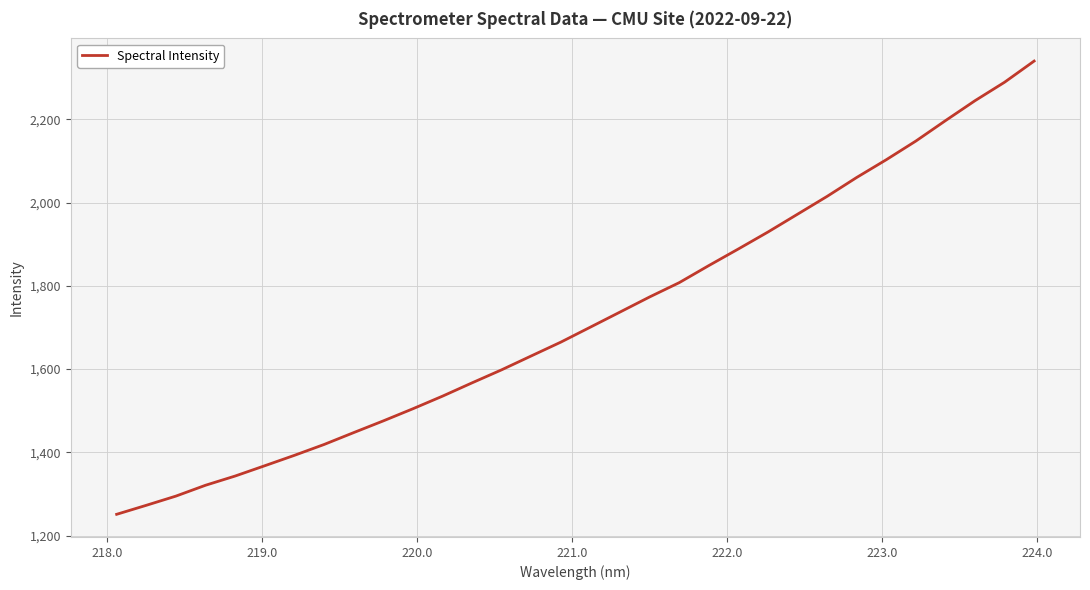

What is the maximum value shown in the chart?

2340.2